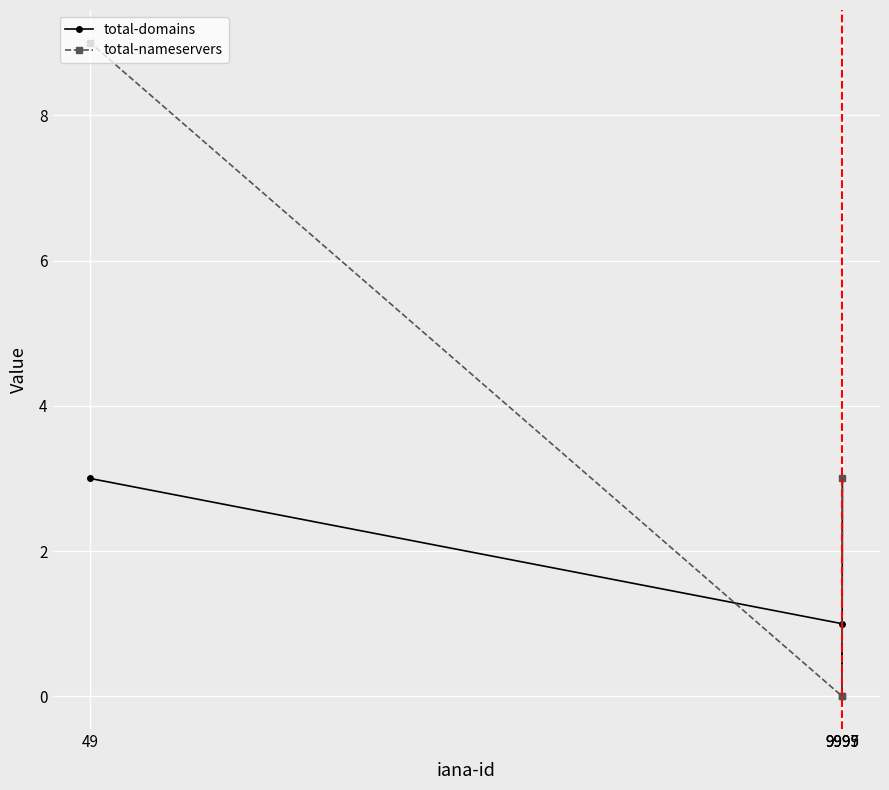

What is the sum of all total-nameservers values?

12